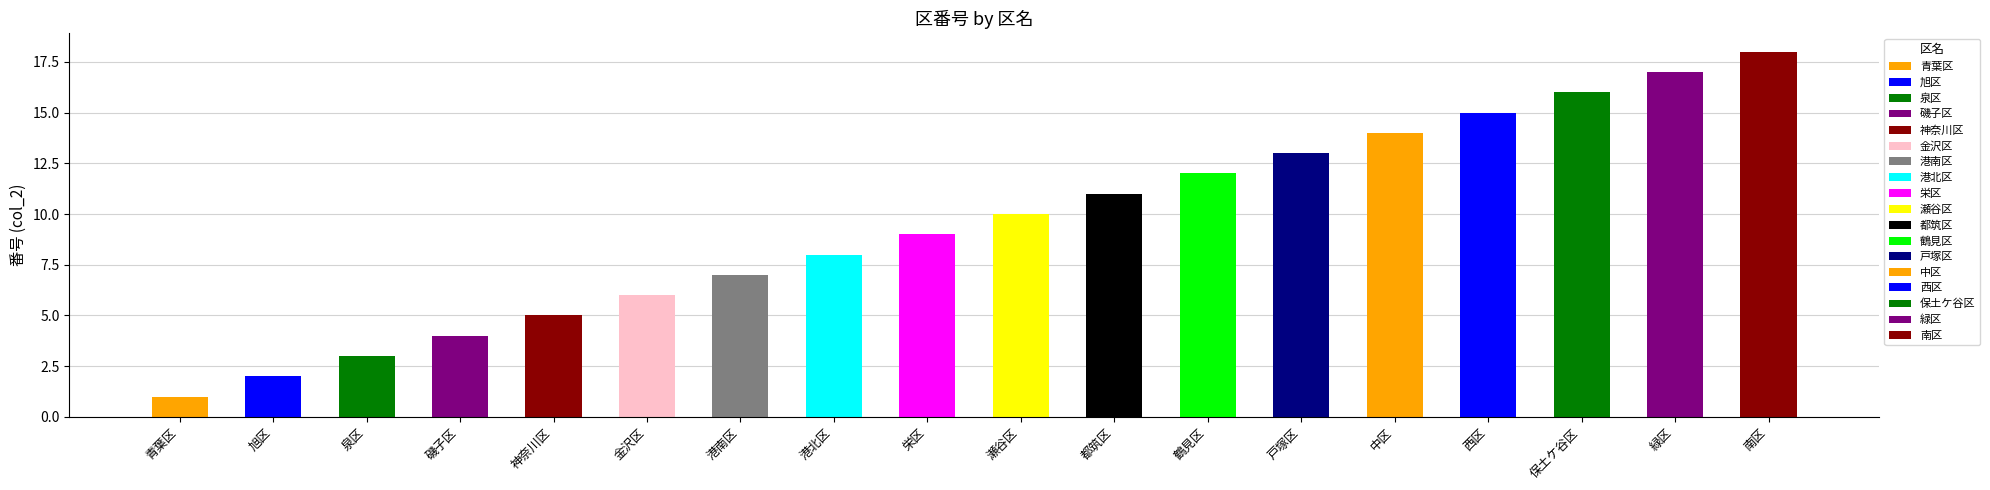

At which category does the chart reach its minimum across all series?

青葉区